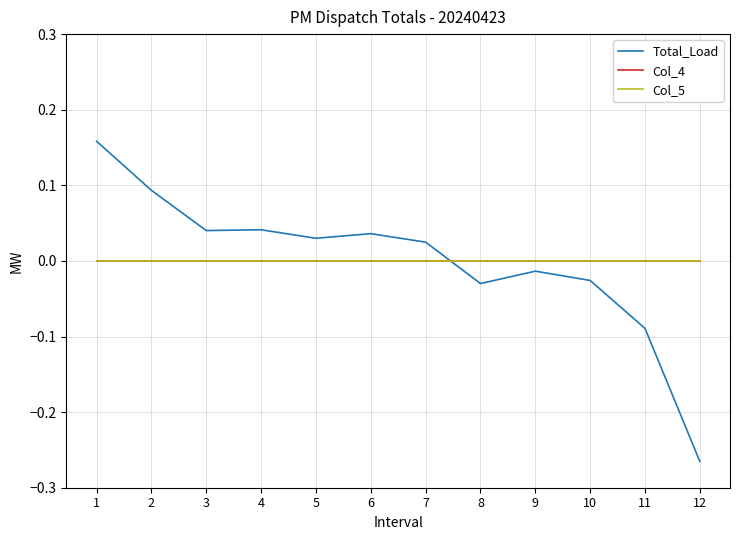

At 10, list the series in order from largest to smallest.

Col_4, Col_5, Total_Load